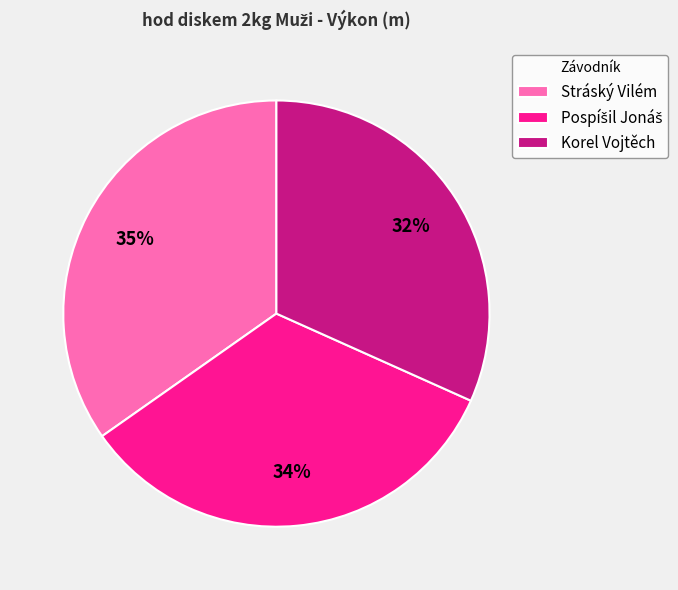

How many slices are in this pie chart?

3